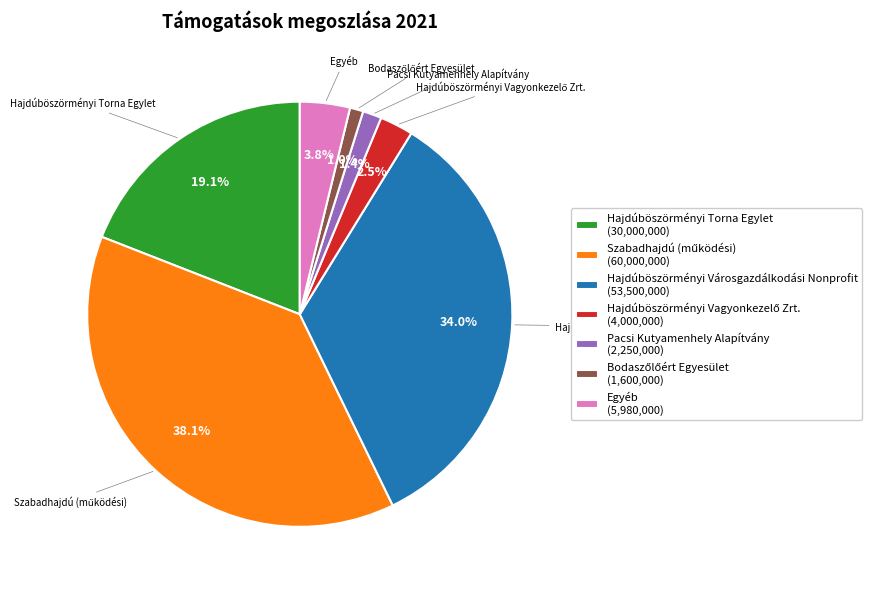

Which has a higher value, Hajdúböszörményi Városgazdálkodási Nonprofit (53,500,000) or Egyéb (5,980,000)?

Hajdúböszörményi Városgazdálkodási Nonprofit (53,500,000)